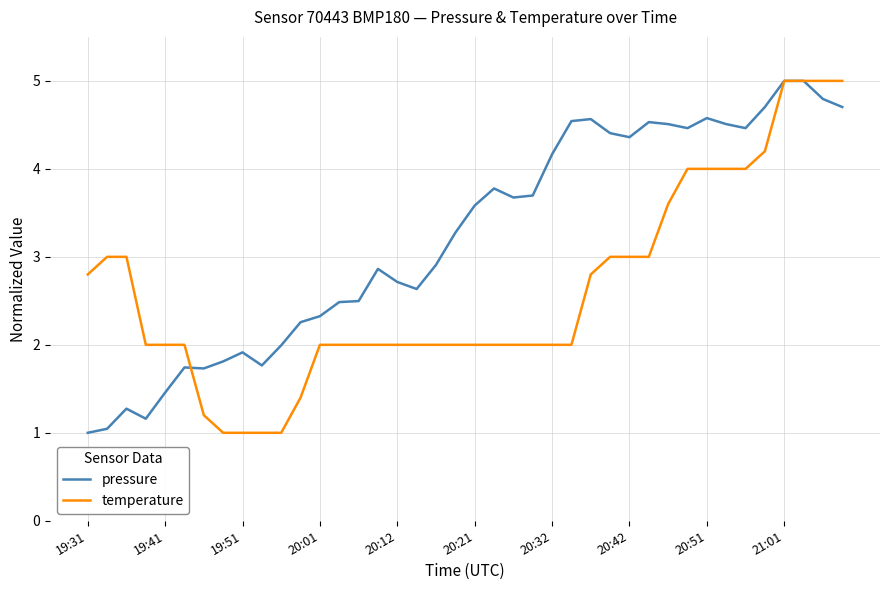

Which series has the largest total across all categories?

pressure